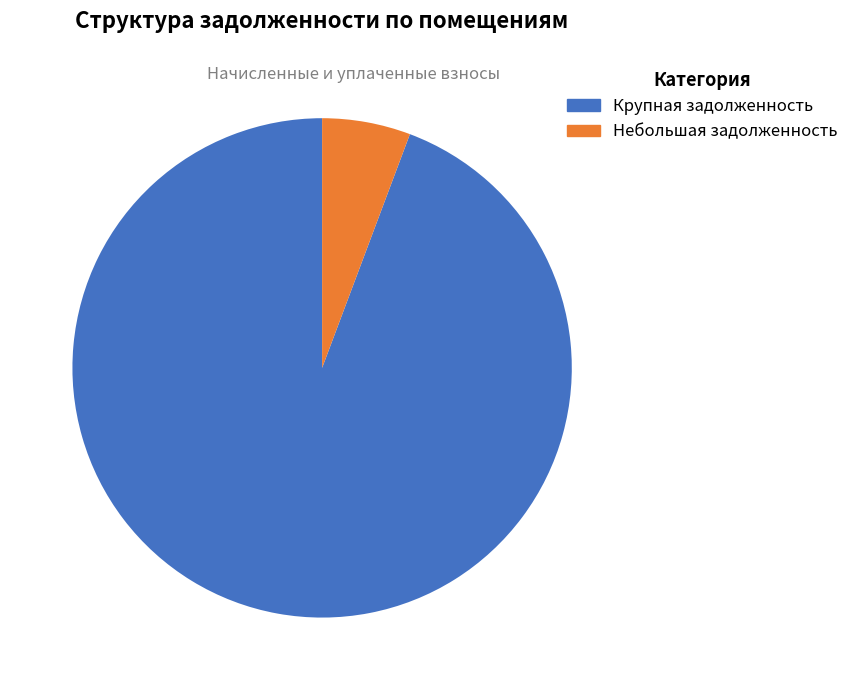

Is there any slice that represents more than half of the pie?

Yes